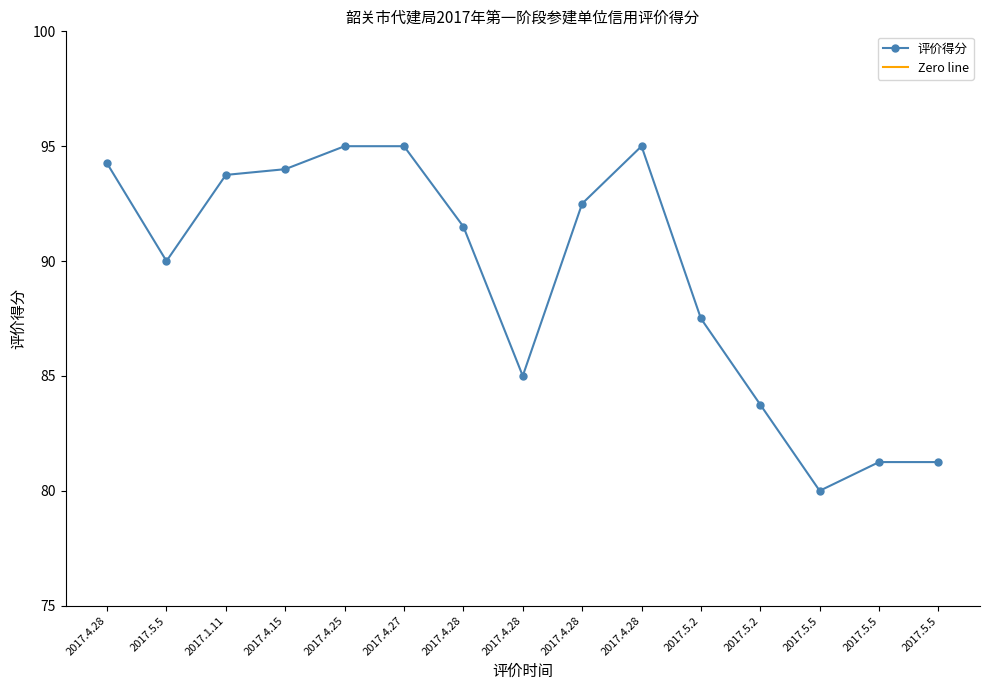

Count the number of data series in this chart.

1